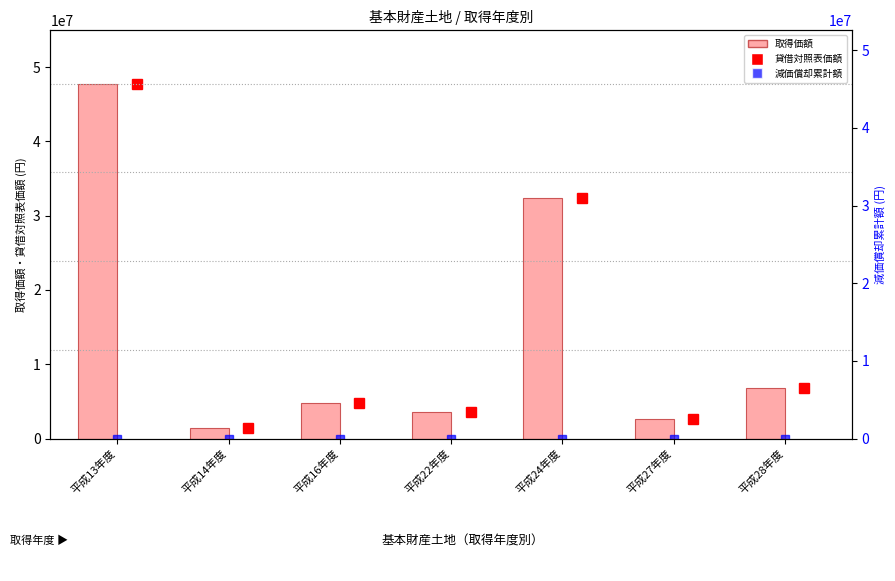

What is the average value?

14193263